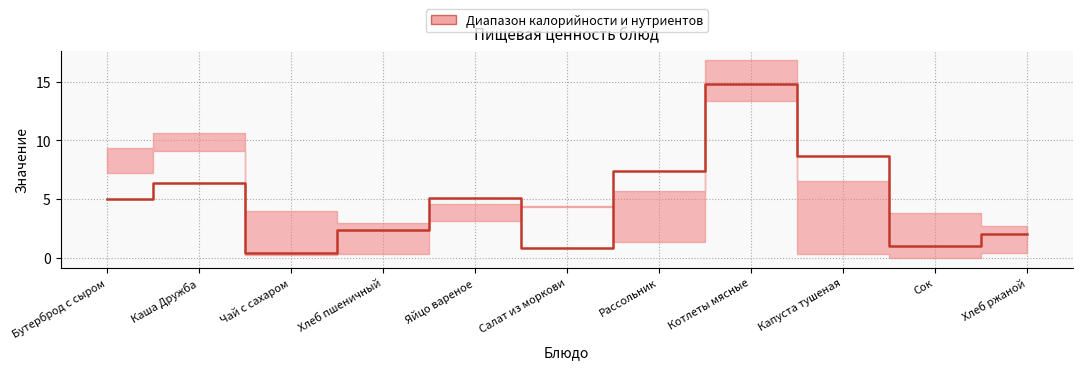

Which category has the lowest value across all series?

Чай с сахаром